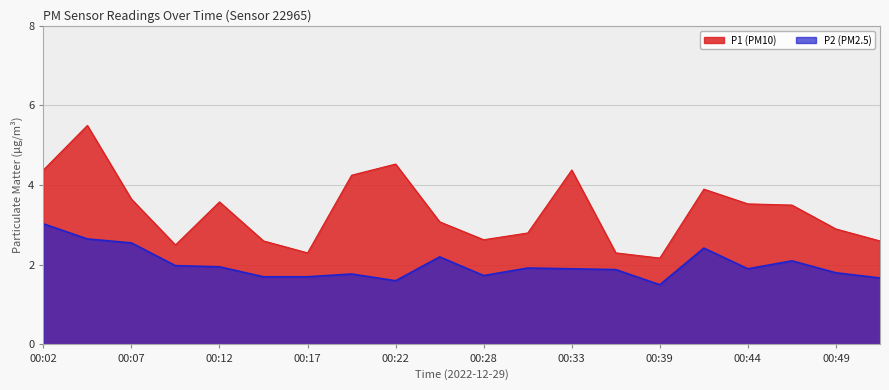

In P1, how many points are lower than both neighbors (excluding endpoints)?

4